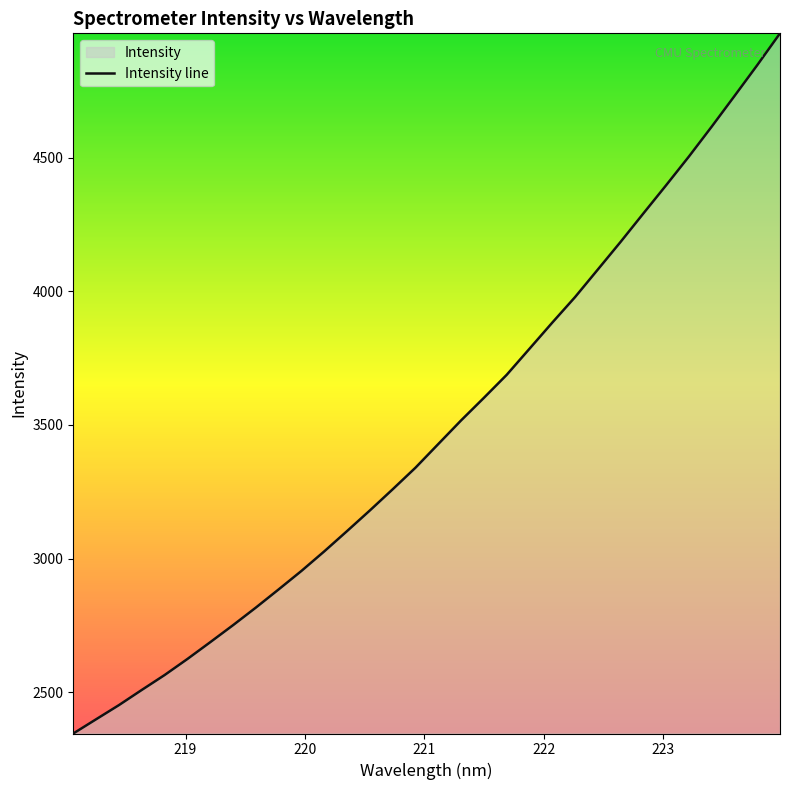

What is the minimum value shown in the chart?

2346.2